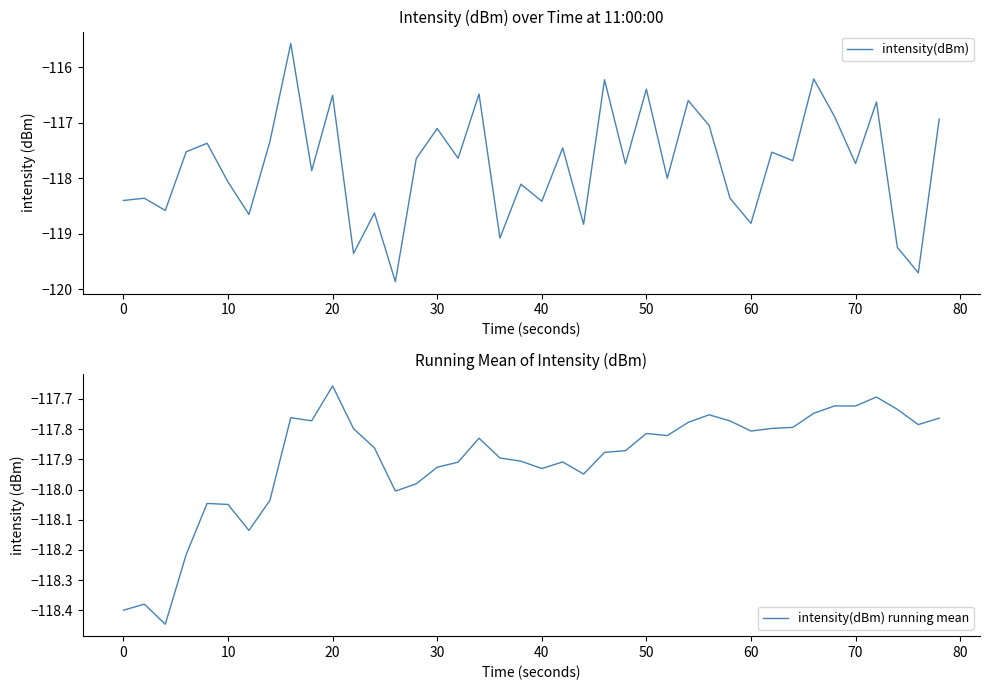

In intensity(dBm) running mean, how many points are higher than both neighbors (excluding endpoints)?

10